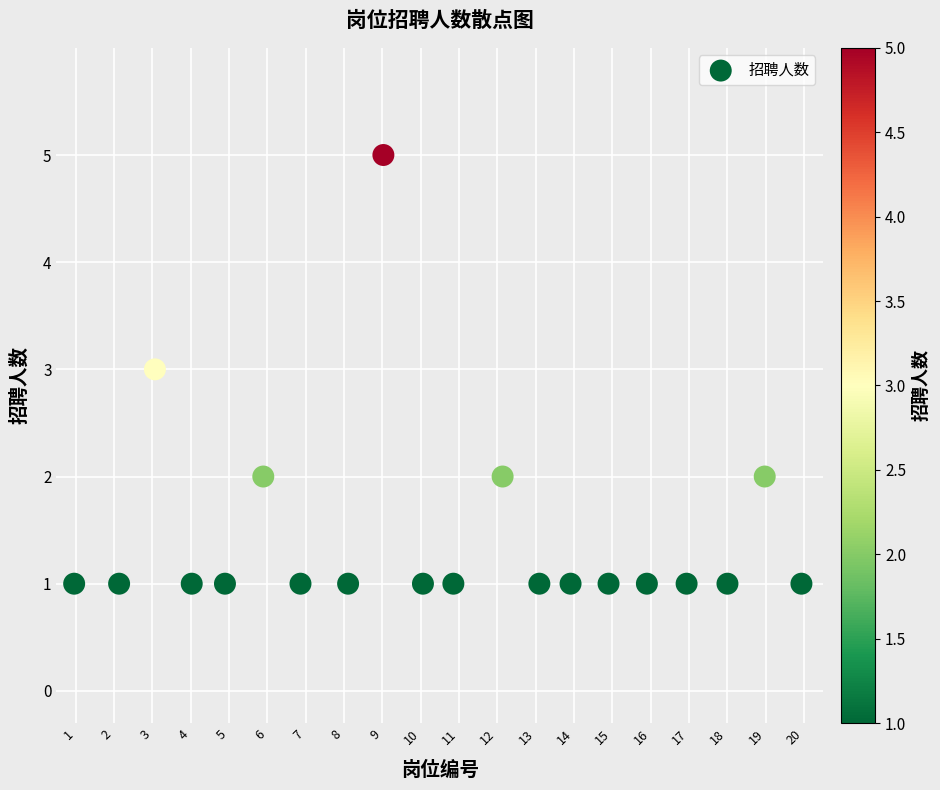

Count the number of points in this scatter plot.

20